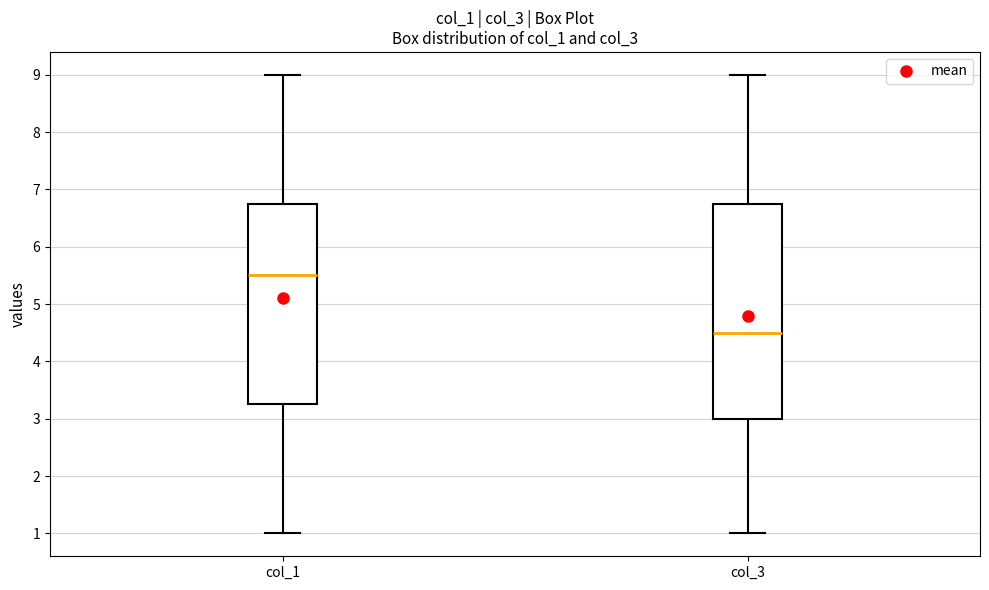

Which box is the tallest, from its lower edge to its upper edge?

col_3